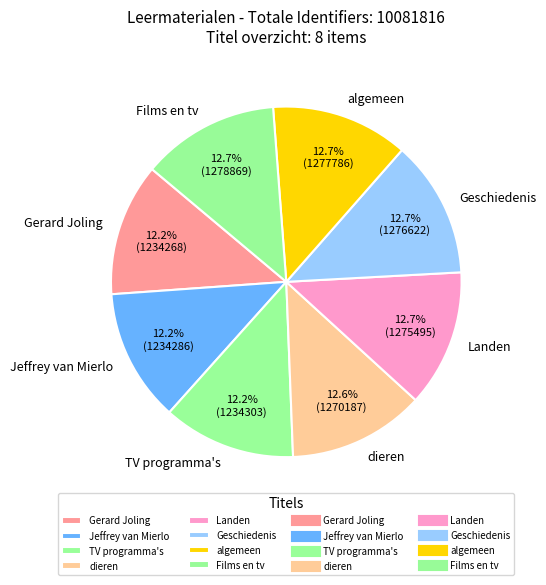

How many slices are in this pie chart?

8